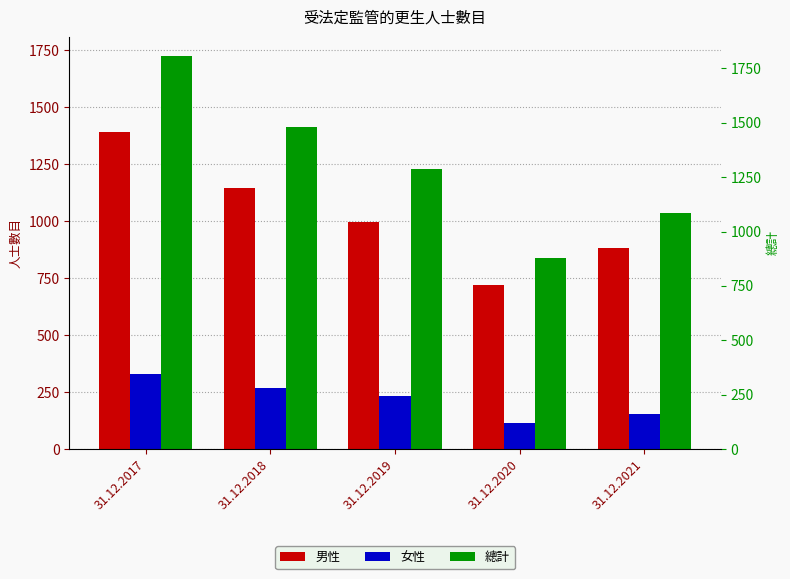

Count the number of data series in this chart.

3